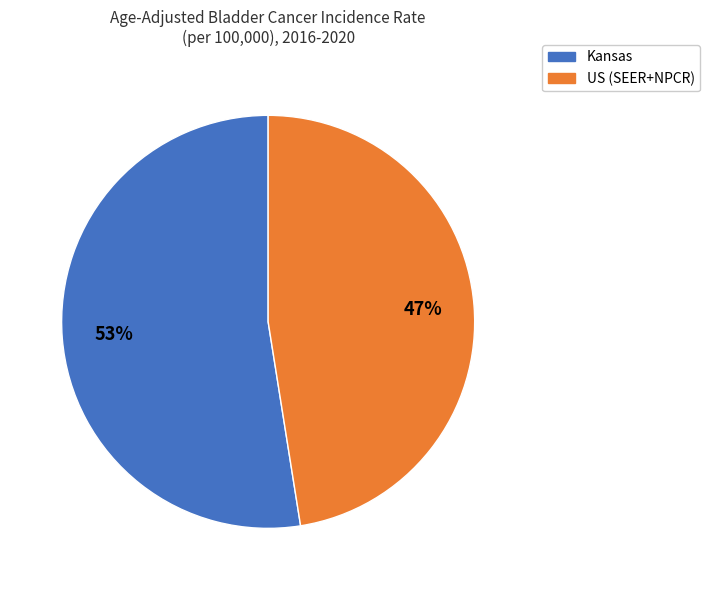

Does US (SEER+NPCR) represent more than half of the total?

No